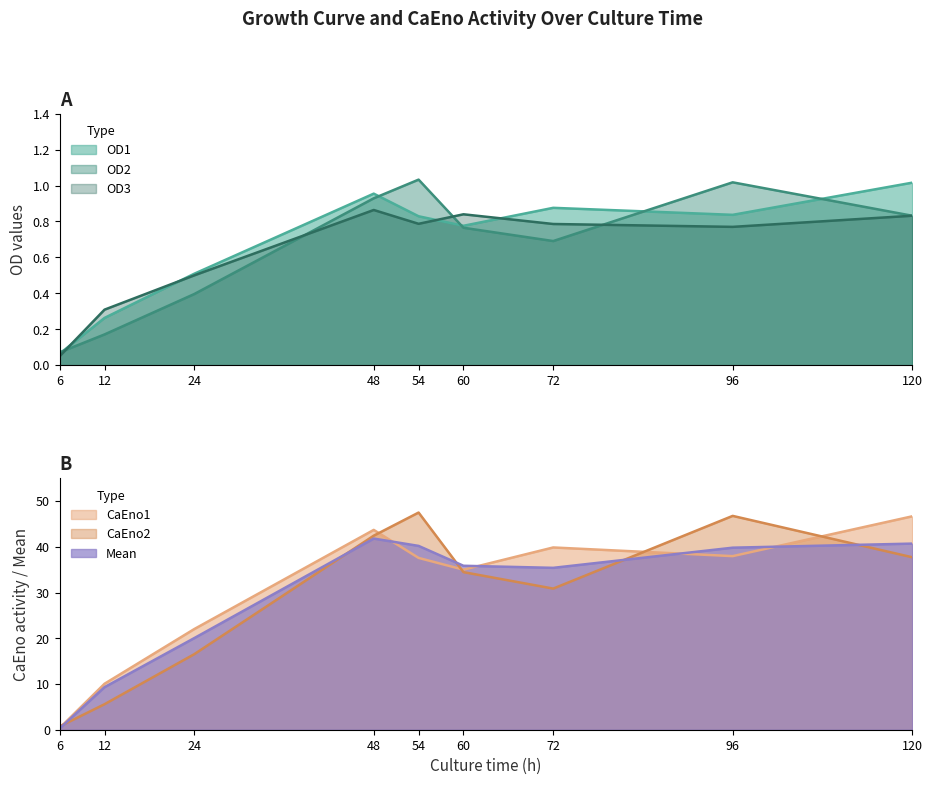

Reading left to right, list all the values displayed in this chart.

OD1: 6=0.1	12=0.3	24=0.5	48=1.0	54=0.8	60=0.8	72=0.9	96=0.8	120=1.0
OD2: 6=0.1	12=0.2	24=0.4	48=0.9	54=1.0	60=0.8	72=0.7	96=1.0	120=0.8
OD3: 6=0.1	12=0.3	24=0.5	48=0.9	54=0.8	60=0.8	72=0.8	96=0.8	120=0.8
CaEno1: 6=0.4	12=10.1	24=22.0	48=43.7	54=37.6	60=35.0	72=39.9	96=38.0	120=46.7
CaEno2: 6=0.7	12=5.6	24=16.5	48=42.4	54=47.5	60=34.5	72=30.9	96=46.8	120=37.7
Mean: 6=0.3	12=9.3	24=20.0	48=41.8	54=40.2	60=35.9	72=35.4	96=39.8	120=40.7